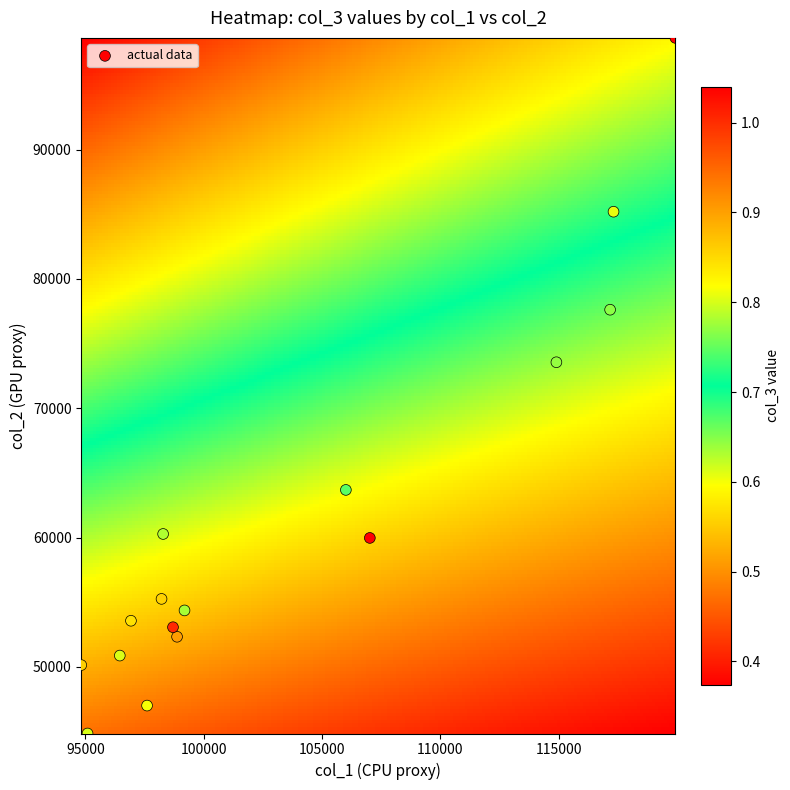

List the coordinates of all points as (X, Y) pairs, reading left to right.

(94827, 50141)  (95093, 44851)  (96455, 50876)  (96927, 53569)  (97607, 47010)  (98218, 55259)  (98285, 60278)  (98702, 53069)  (98874, 52331)  (99189, 54367)  (106004, 63684)  (107016, 59972)  (114896, 73554)  (117165, 77617)  (117309, 85195)  (119924, 98633)